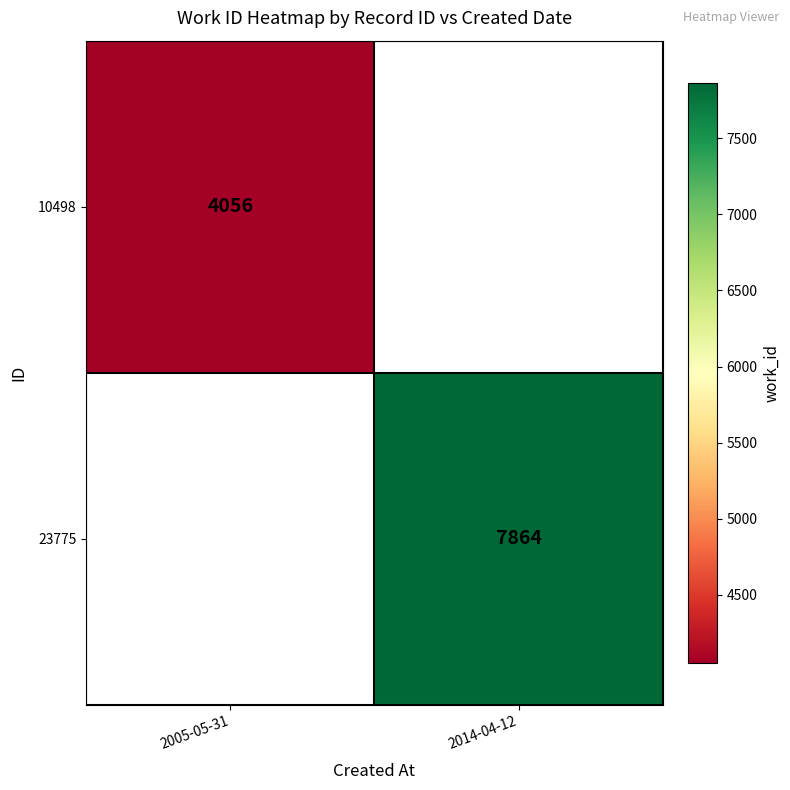

Which category has the lowest value across all series?

2005-05-31